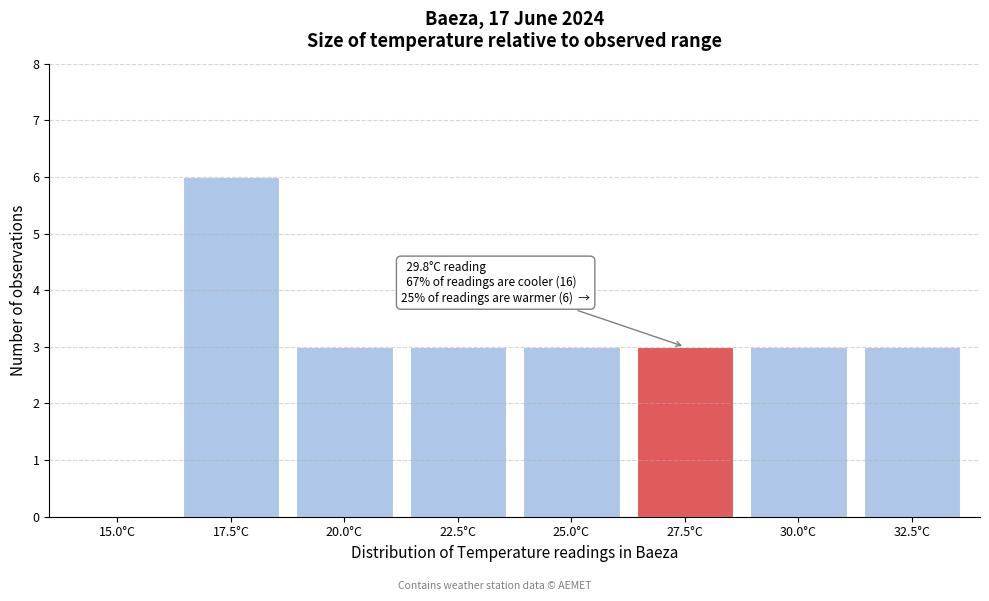

Reading left to right, extract all data points from this chart.

15.0°C=0	17.5°C=6	20.0°C=3	22.5°C=3	25.0°C=3	27.5°C=3	30.0°C=3	32.5°C=3